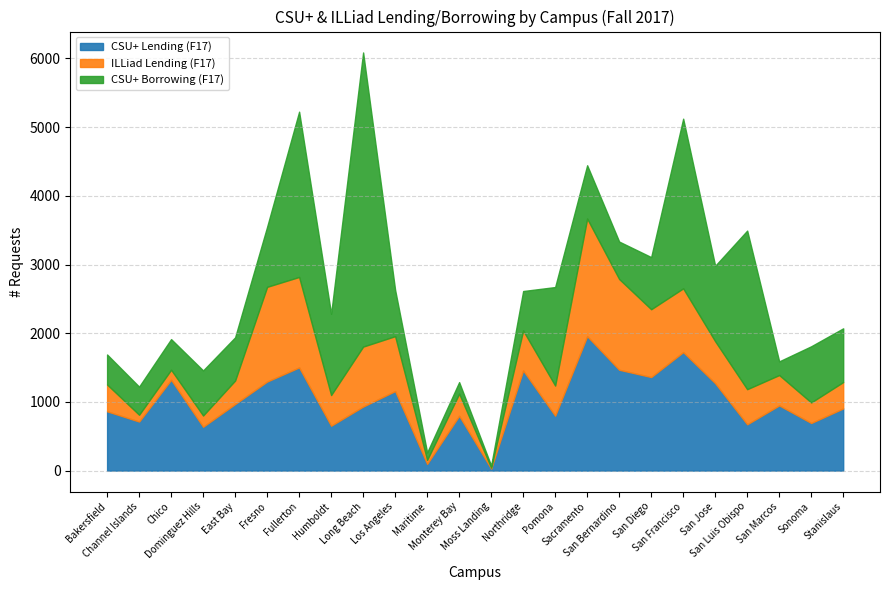

True or false: ILLiad Lending (F17) has more than 2 interior local peaks.

True